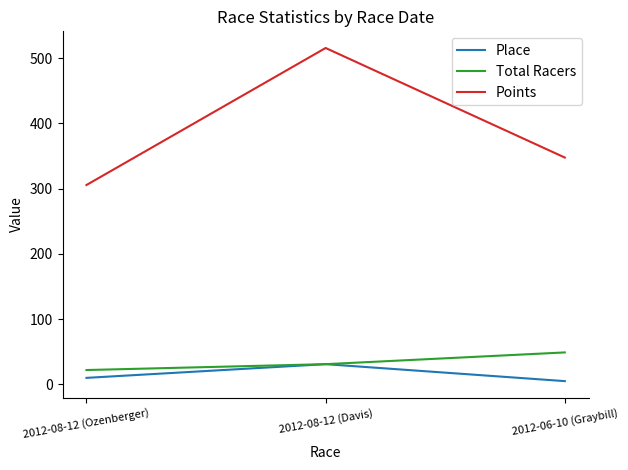

At which category is the sum across all series the highest?

2012-08-12 (Davis)